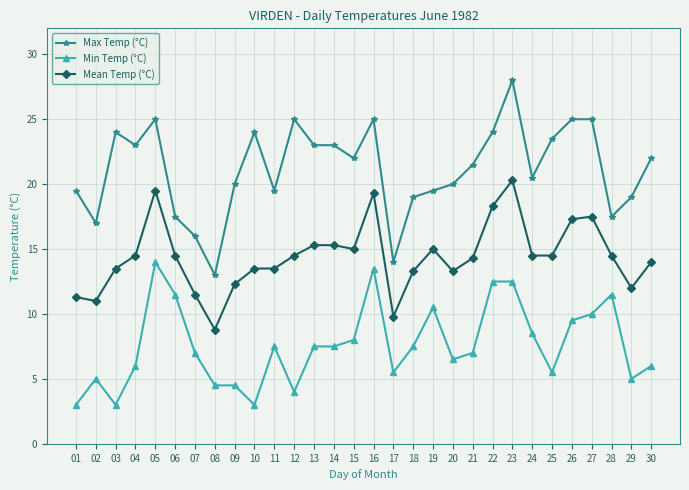

What is the spread (max minus min) of values at 04?

17.0